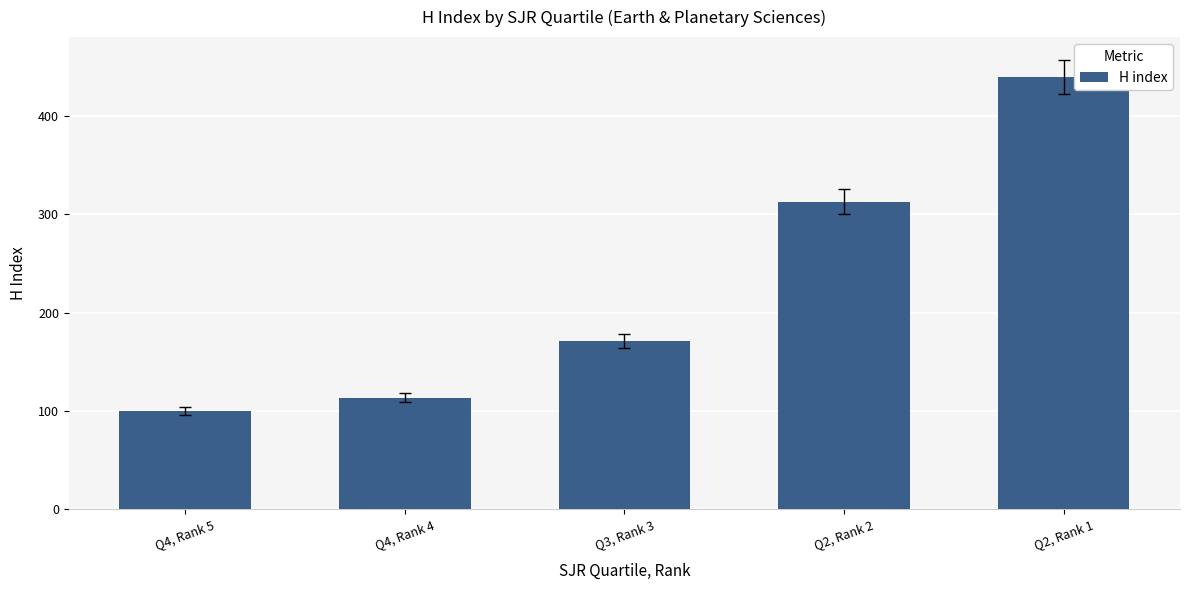

What is the label of the 2nd bar from the left?

Q4, Rank 4